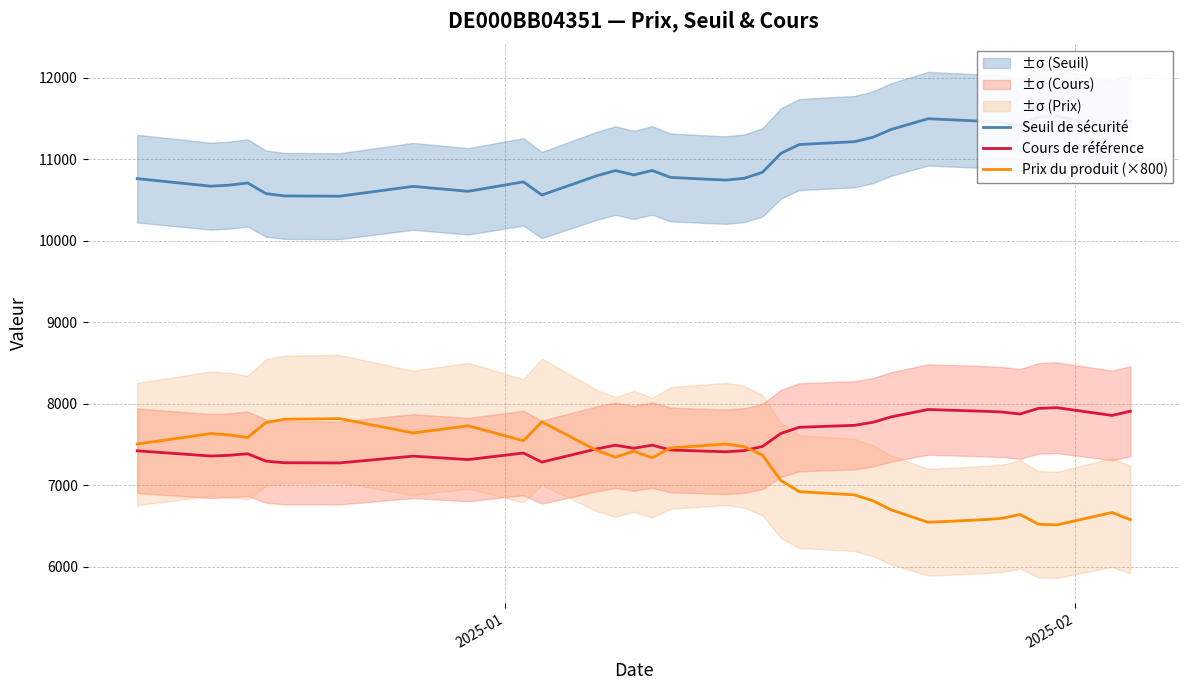

List the series in order of their peak value, lowest first.

Prix du produit (×800), Cours de référence, Seuil de sécurité